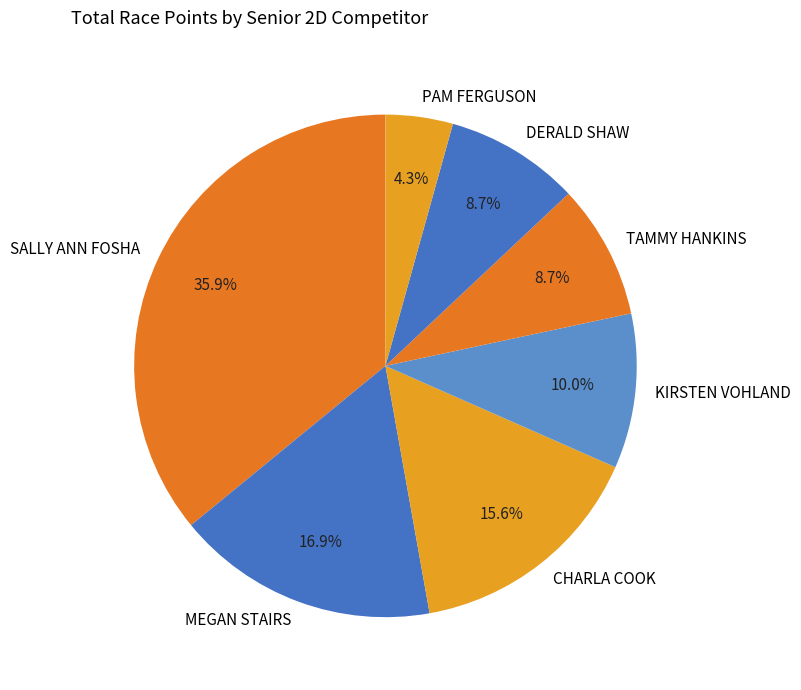

Is it true that CHARLA COOK is 16% of the pie?

True